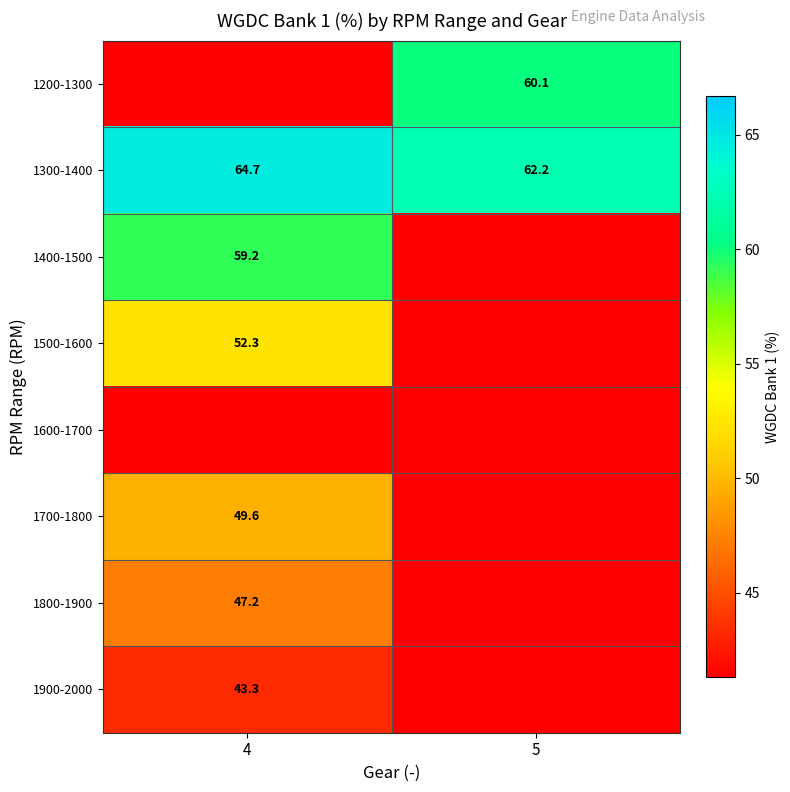

The 1300-1400 series shows 64.7 at 4. True or false?

True